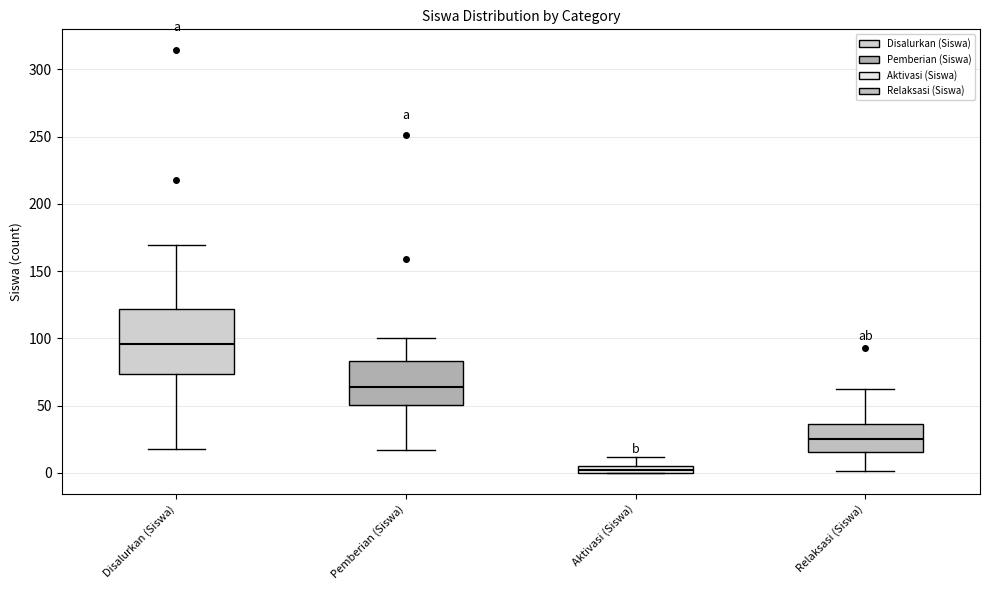

Which box's median line is the highest?

Disalurkan (Siswa)